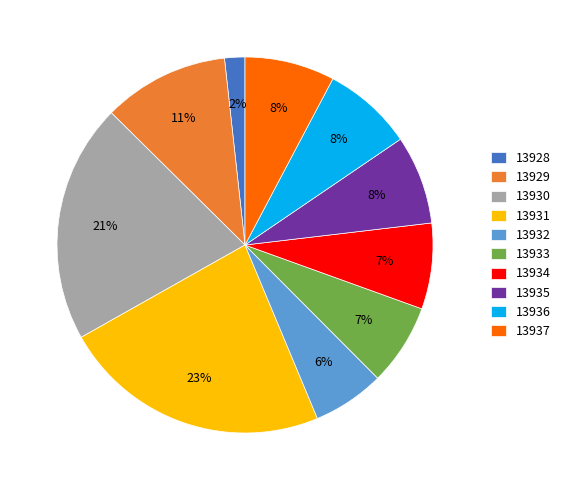

True or false: 13935 accounts for 1% of the total.

False